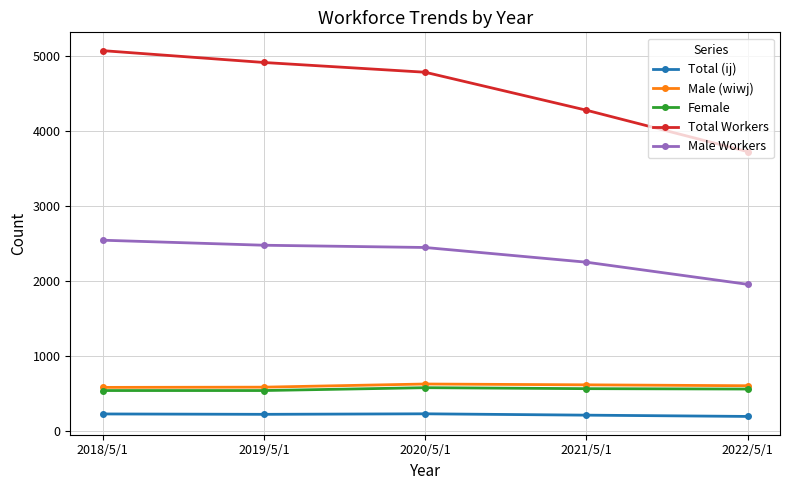

What is the minimum value shown in the chart?

194